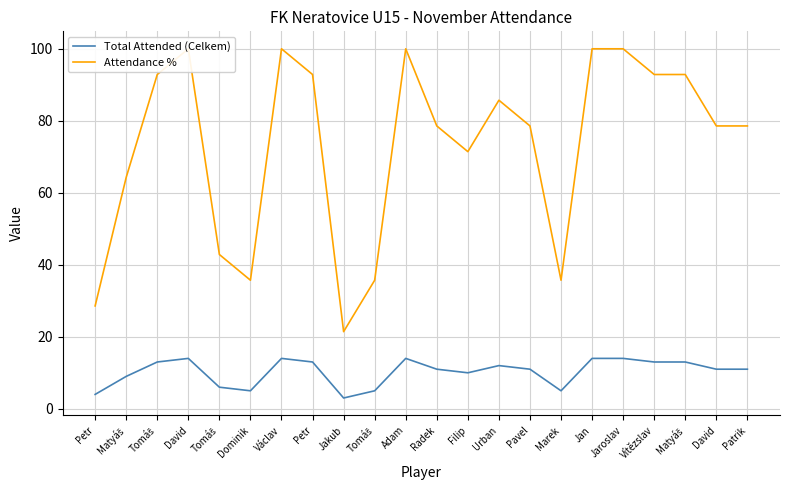

Is this an area chart (filled region under the line)?

No